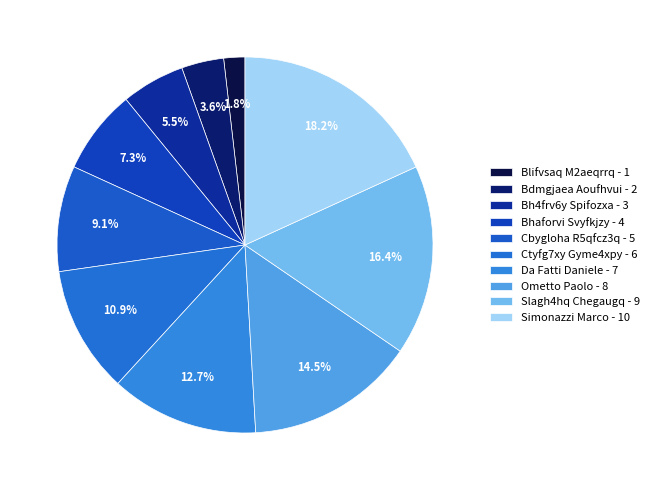

How many segments does this pie chart have?

10